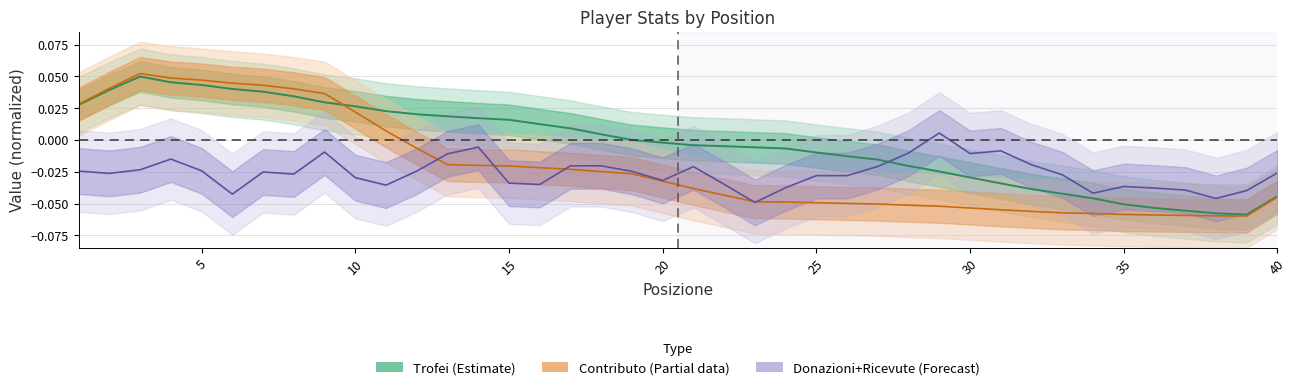

How many interior local valleys does the Contributo series have?

1